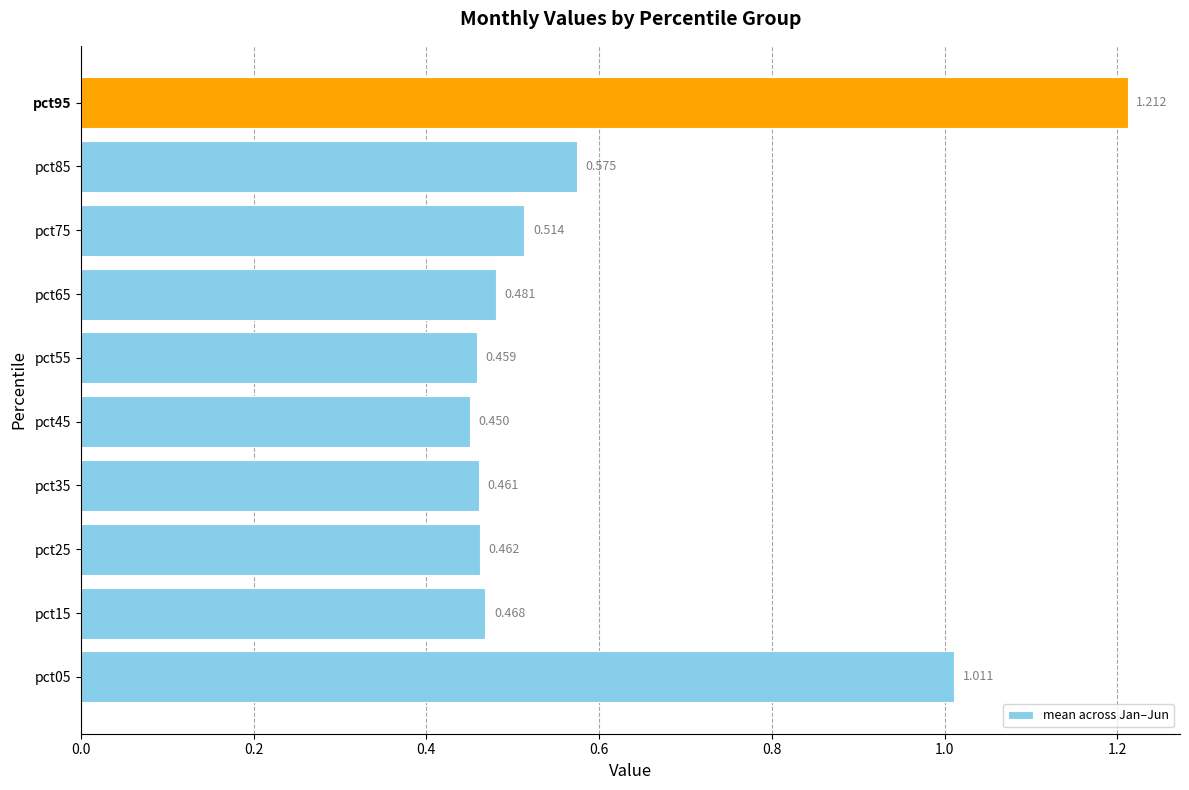

Does the chart contain stacked bars?

No